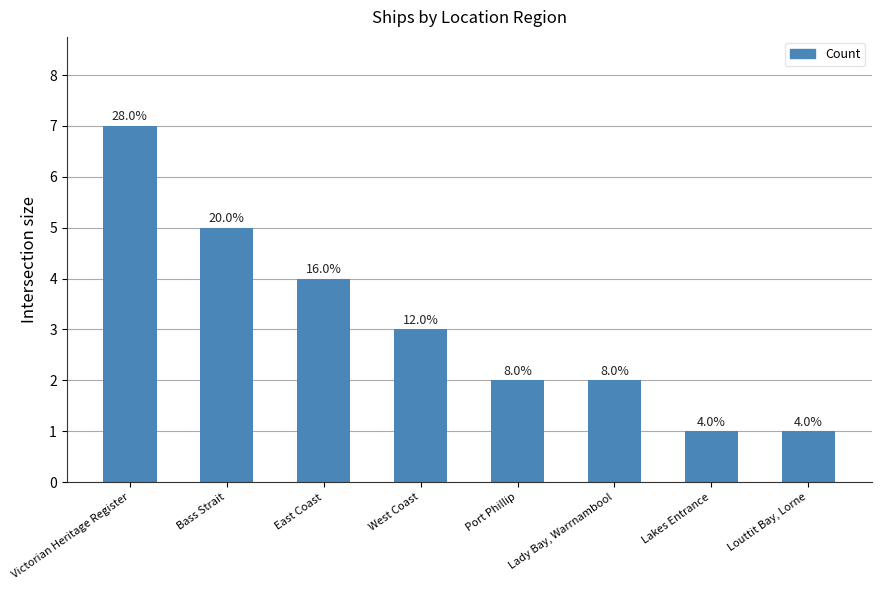

Does the chart contain any negative values?

No